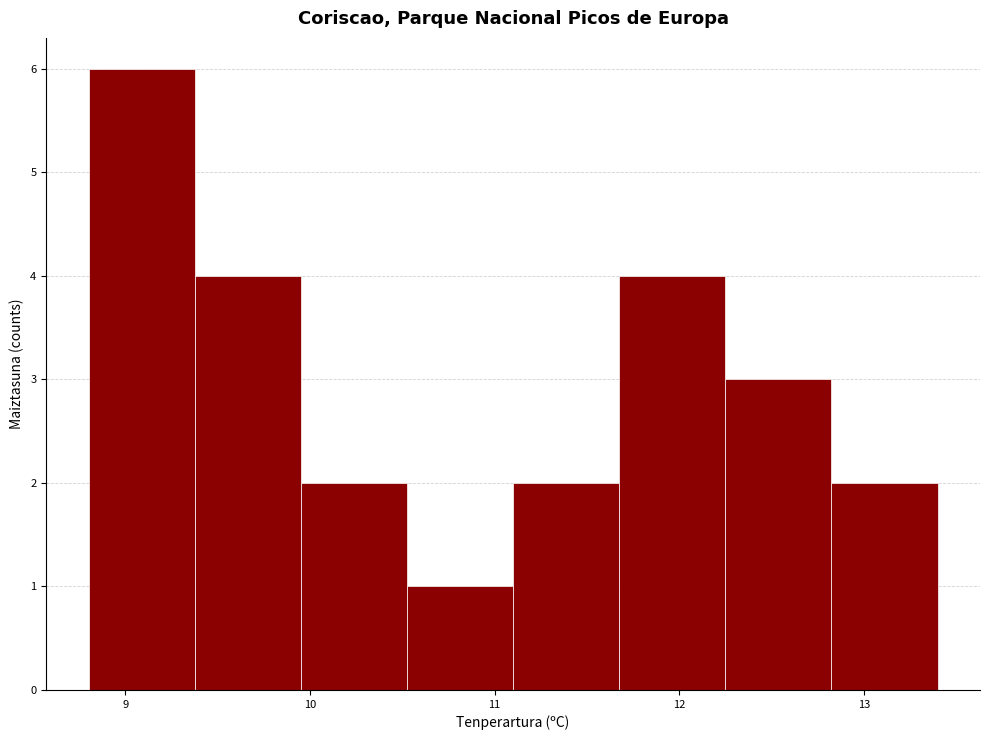

Reading left to right, transcribe this chart: for each bar, give the range it covers on the x-axis and its height. Neither the bar edges nor the heights are printed on the chart, so give them approximately, as read against the axes.

8.8 to 9.4: 6
9.4 to 10.0: 4
10.0 to 10.5: 2
10.5 to 11.1: 1
11.1 to 11.7: 2
11.7 to 12.3: 4
12.3 to 12.8: 3
12.8 to 13.4: 2